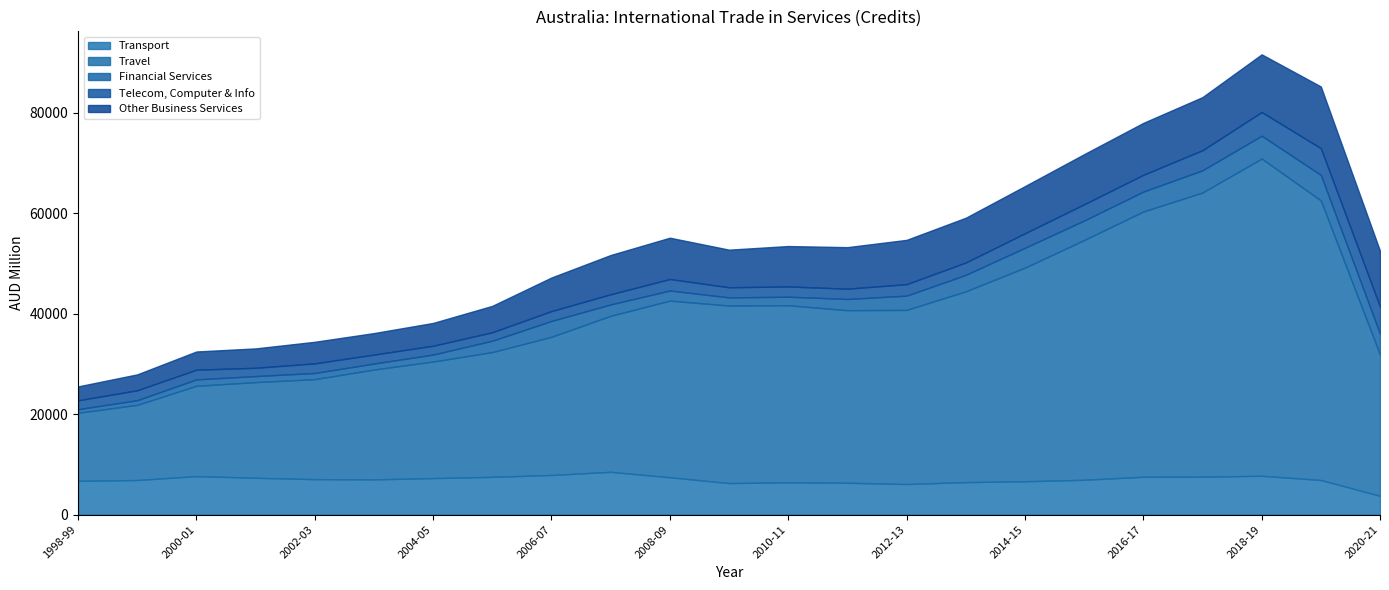

Does the chart have visible grid lines?

No